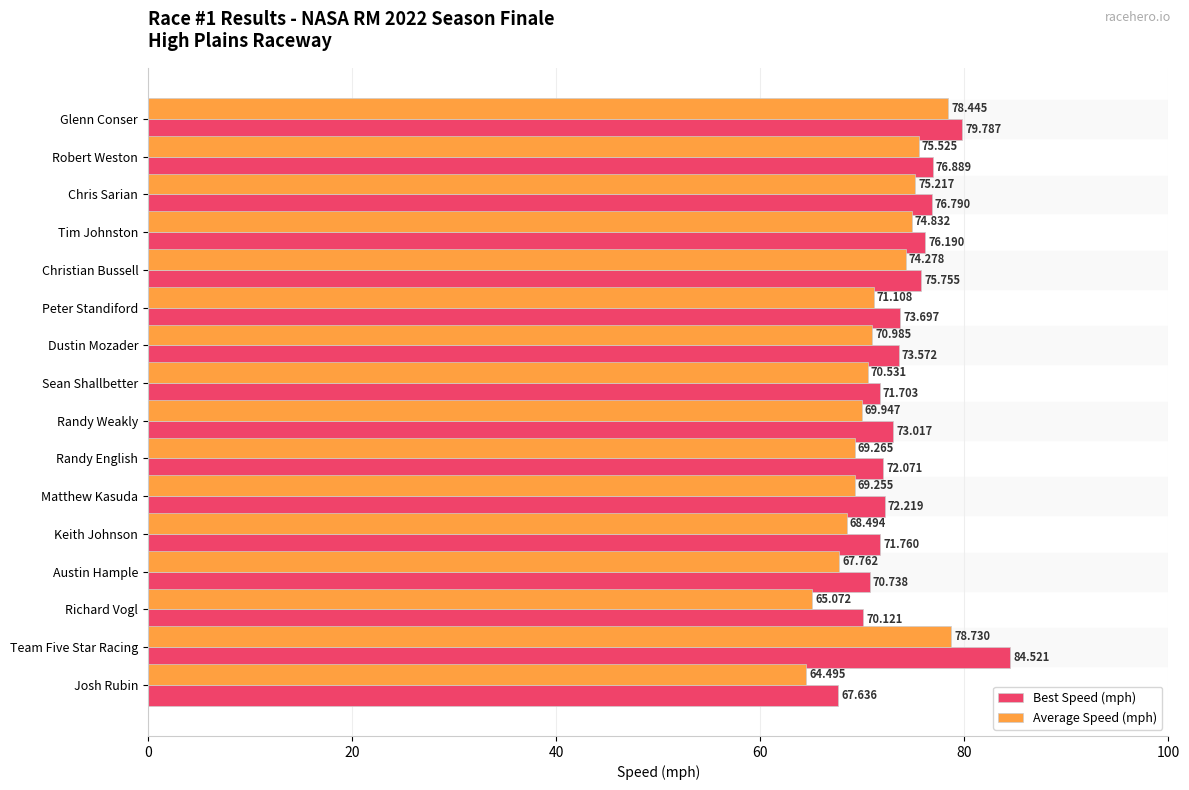

Which series has the largest range (max minus min)?

Best Speed (mph)